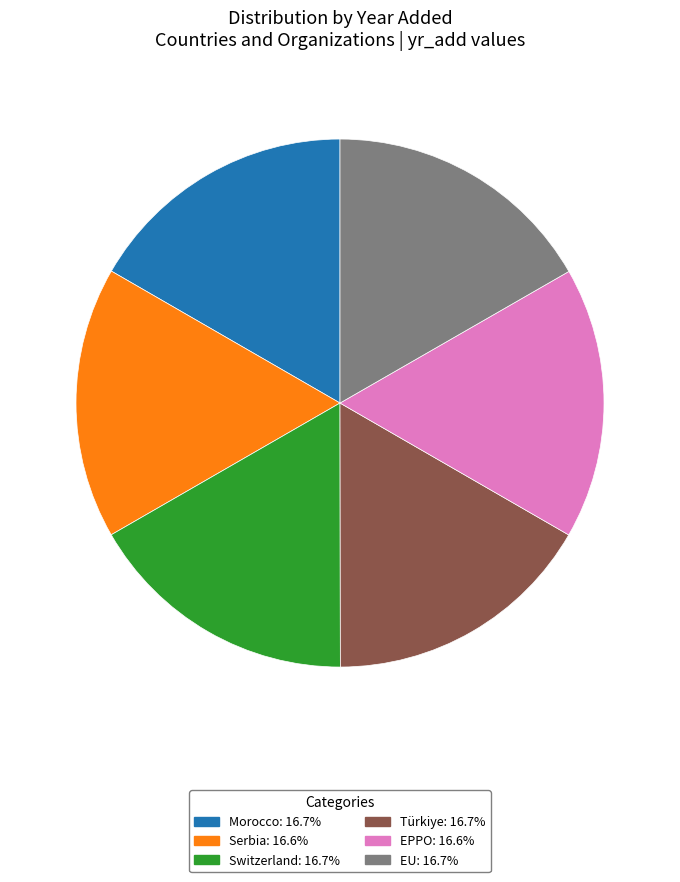

Is there any slice that represents more than half of the pie?

No